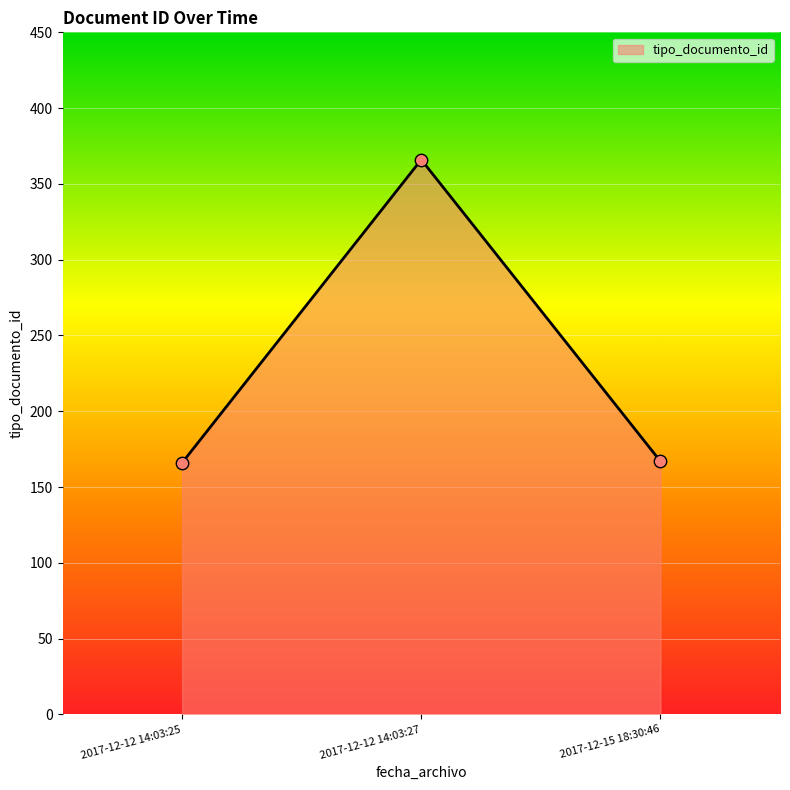

What is the change in value from 2017-12-12 14:03:27 to 2017-12-15 18:30:46?

-199